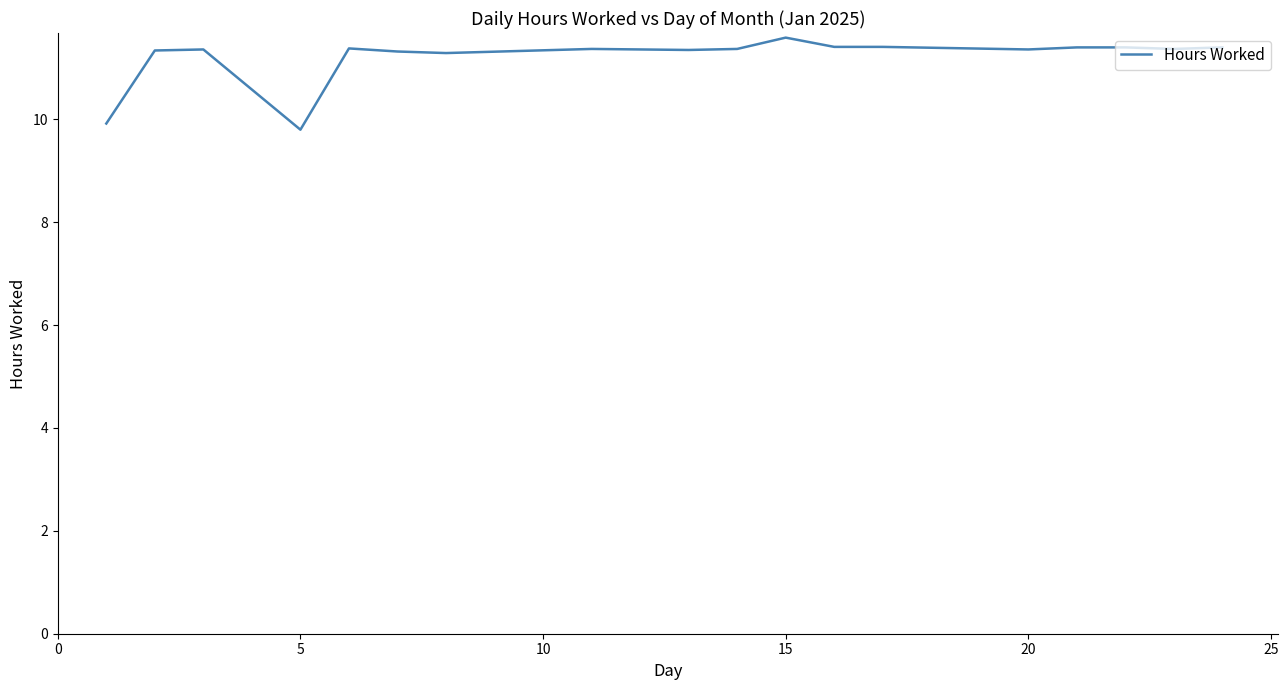

How many lines are shown in the chart?

1